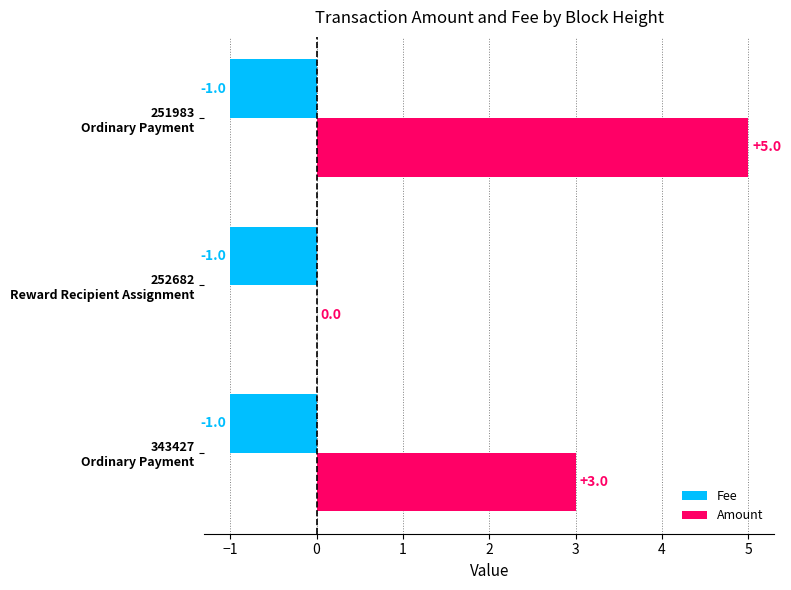

How many Amount values are between 0 and 5?

3